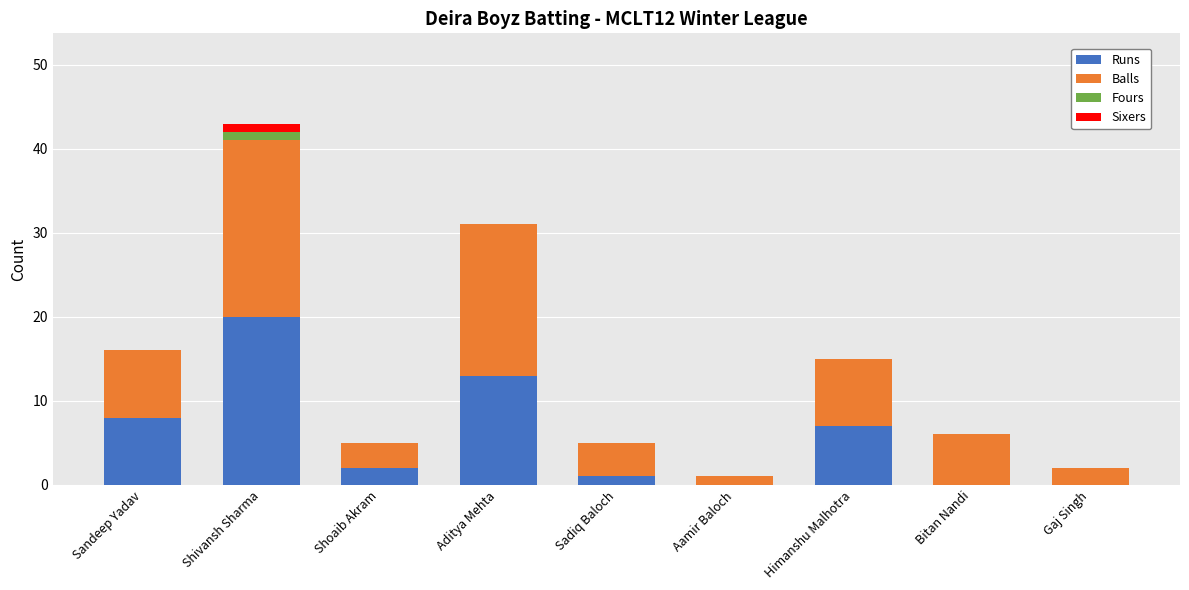

At which category is the sum across all series the highest?

Shivansh Sharma